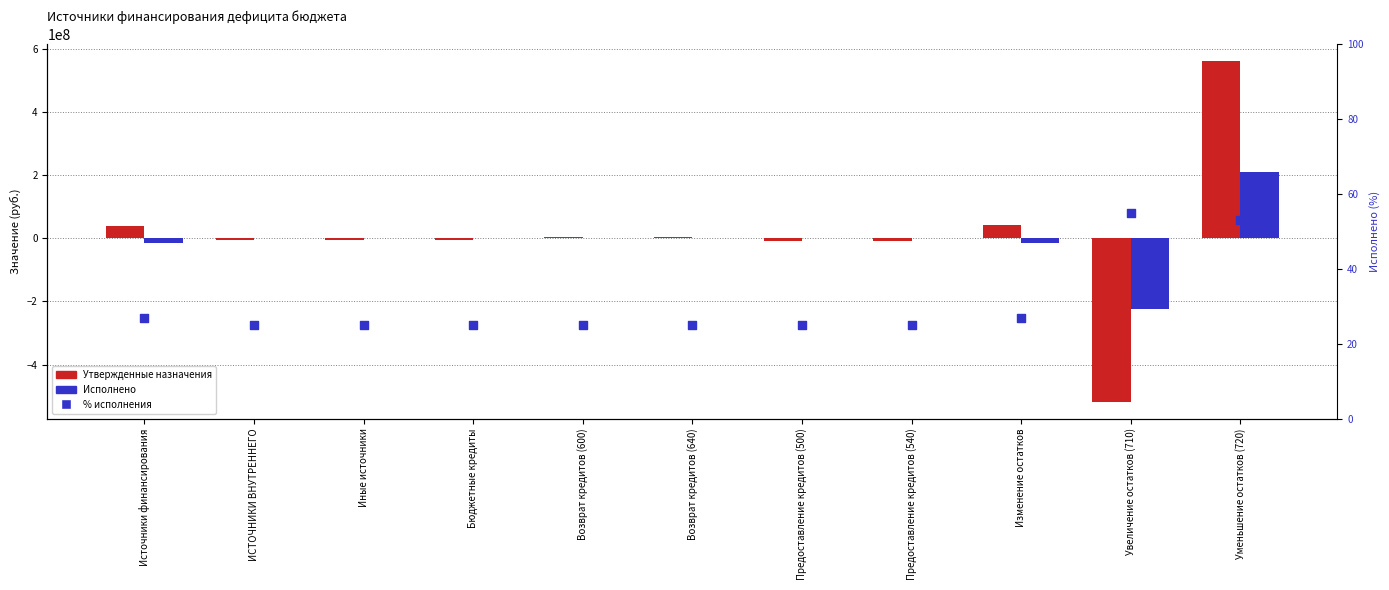

Which series reaches the maximum Y coordinate?

Утвержденные назначения